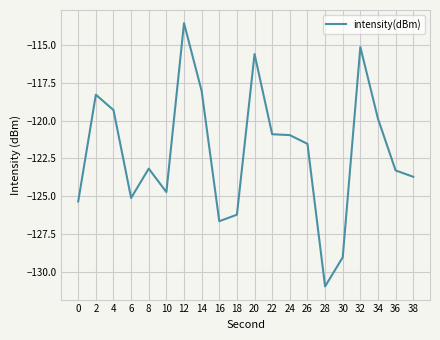

What is the smallest value displayed?

-130.9